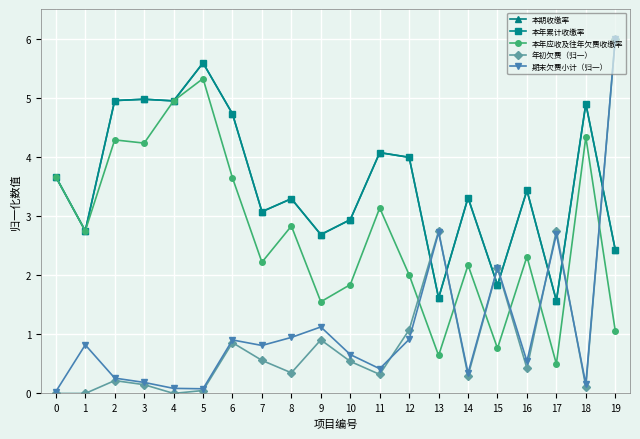

Is this an area chart (filled region under the line)?

No